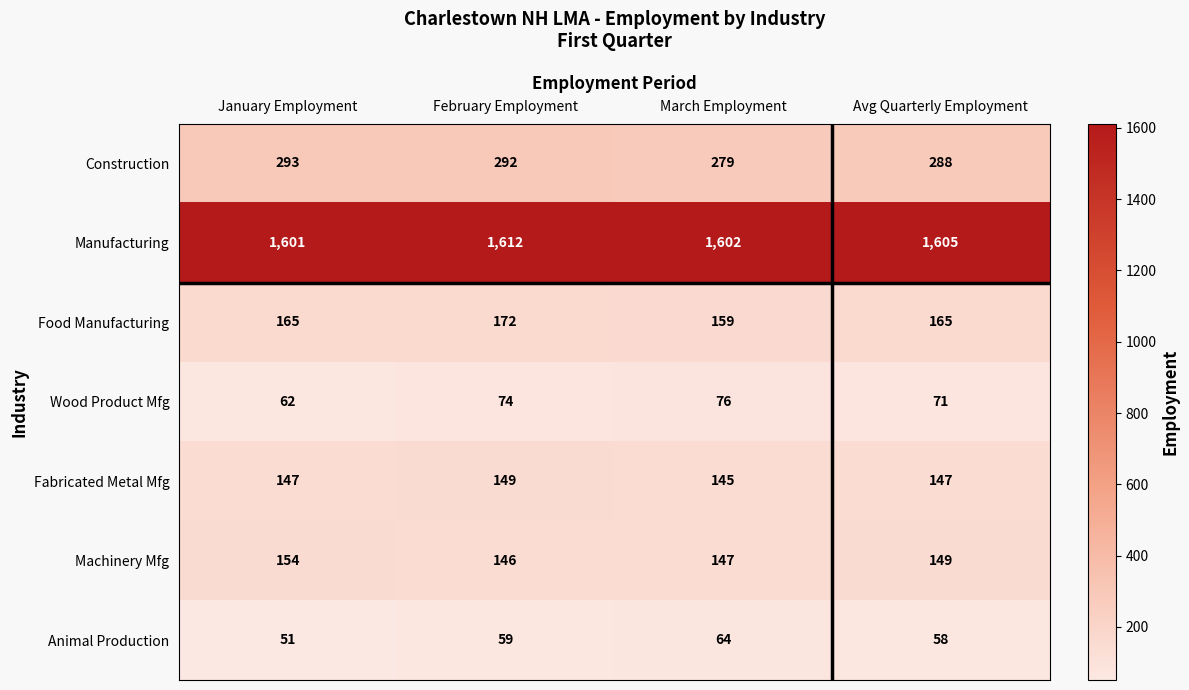

How many data points does each series have?

4